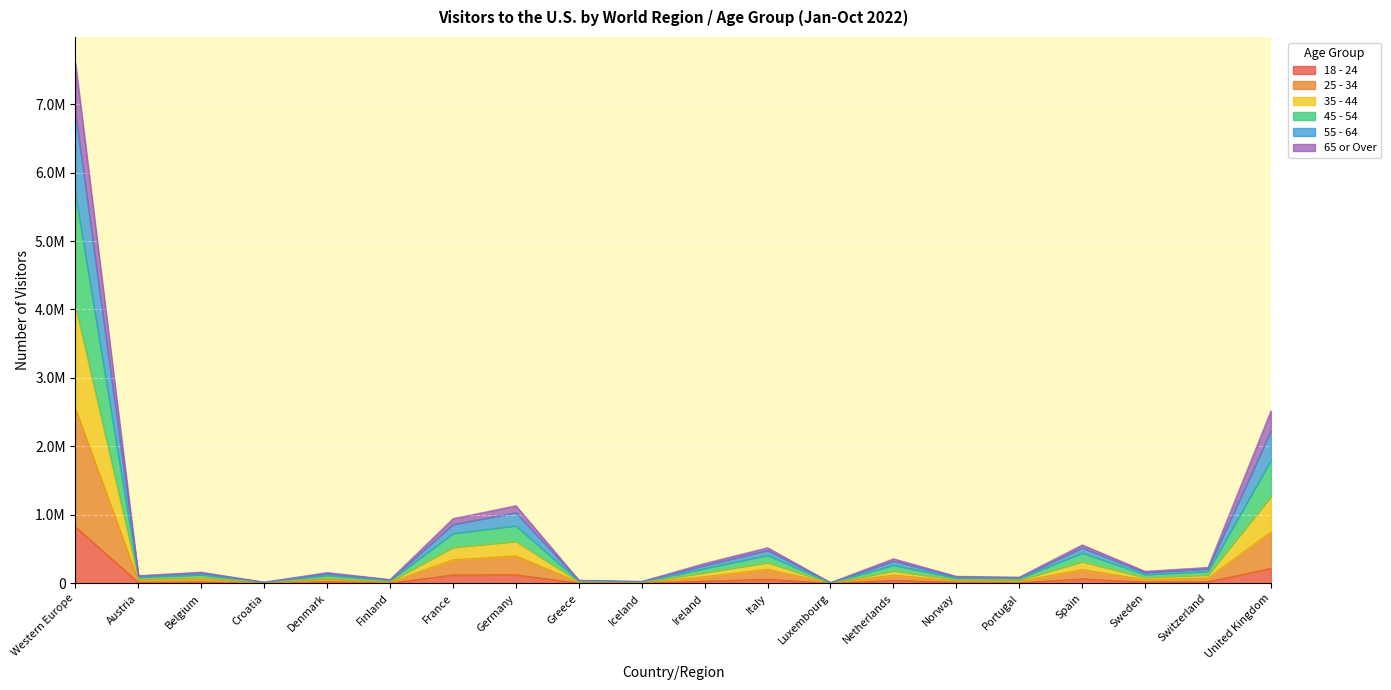

At which category is the sum across all series the highest?

Western Europe